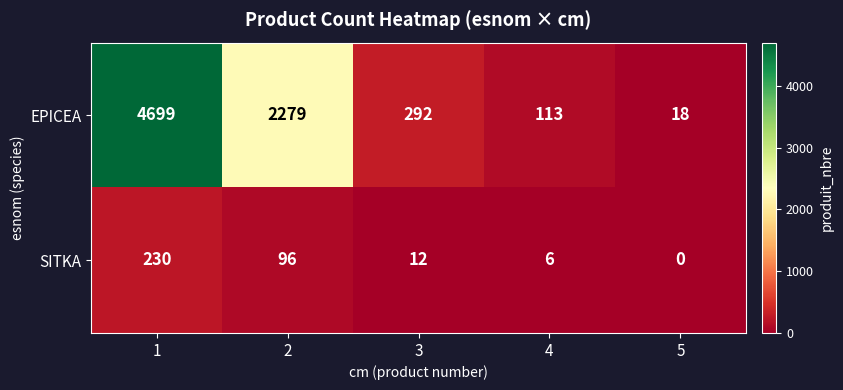

Reading left to right, list all the values displayed in this chart.

EPICEA: 4699	2279	292	113	18
SITKA: 230	96	12	6	0